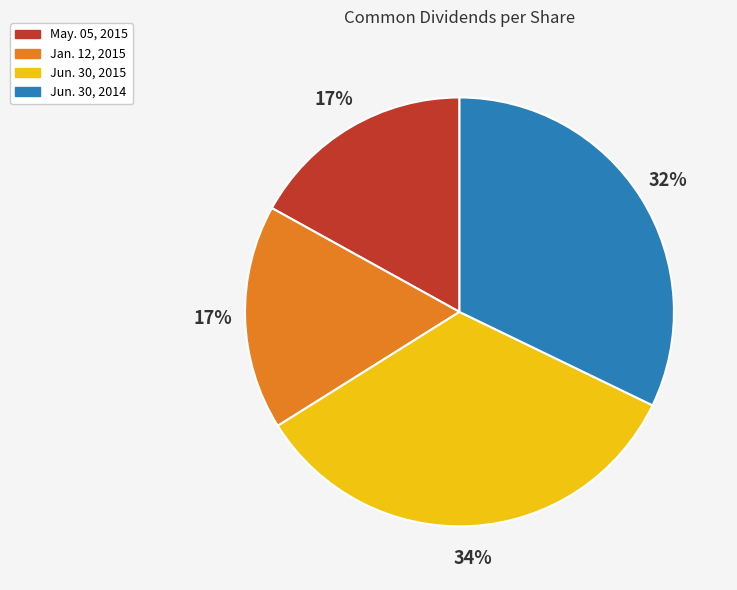

How many segments does this pie chart have?

4